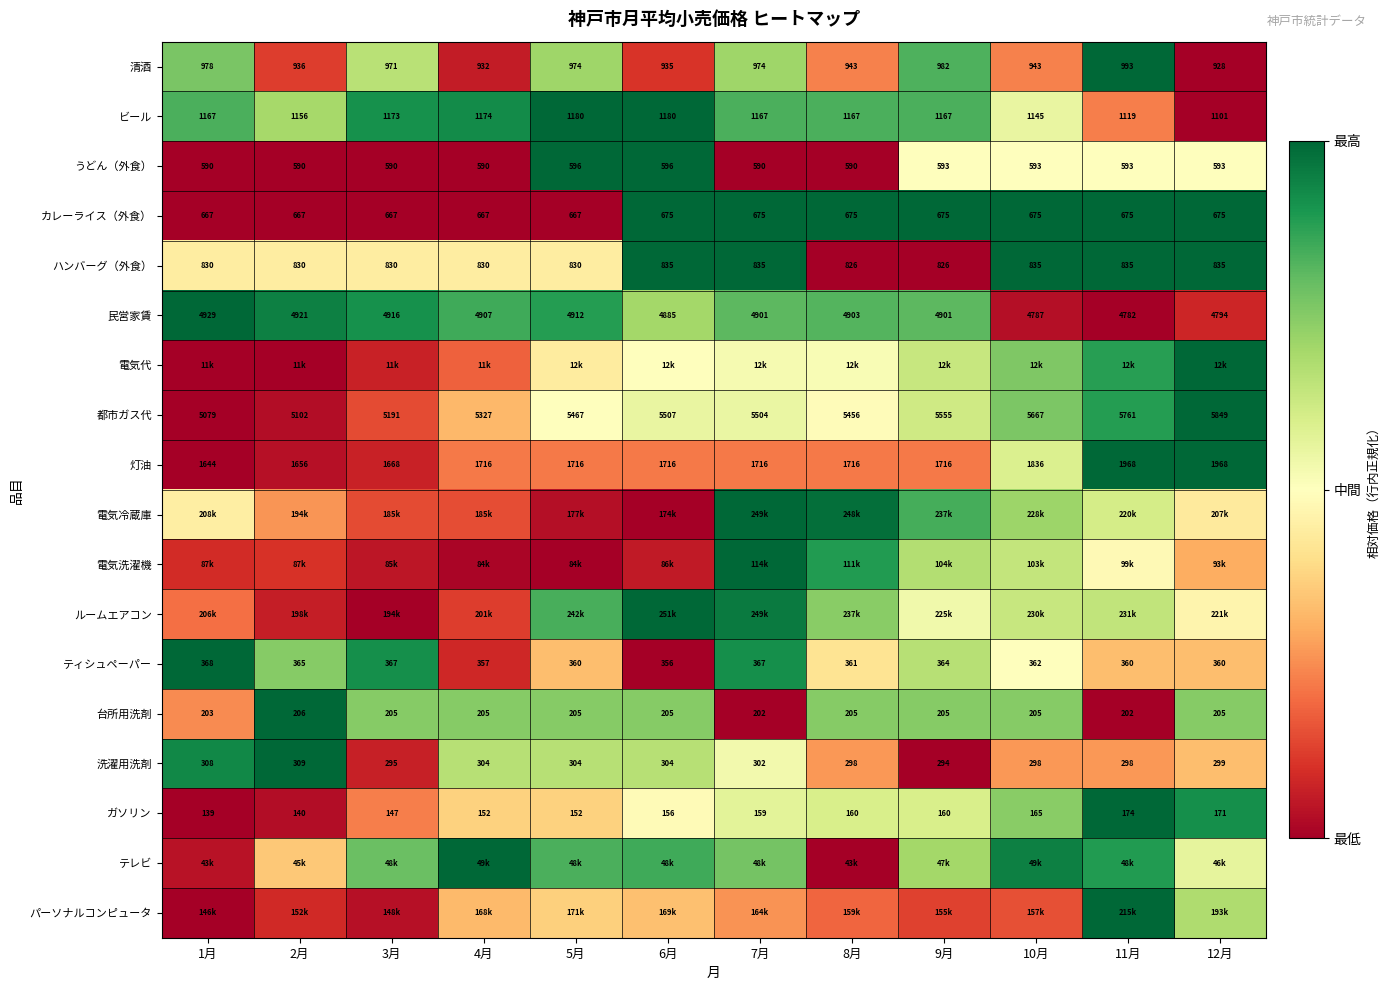

How many data points in 台所用洗剤 are less than 205?

3